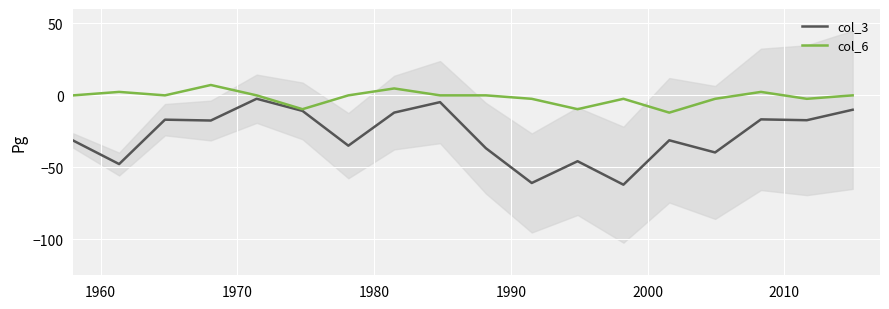

What is the lowest value of the col_3 series?

-62.1